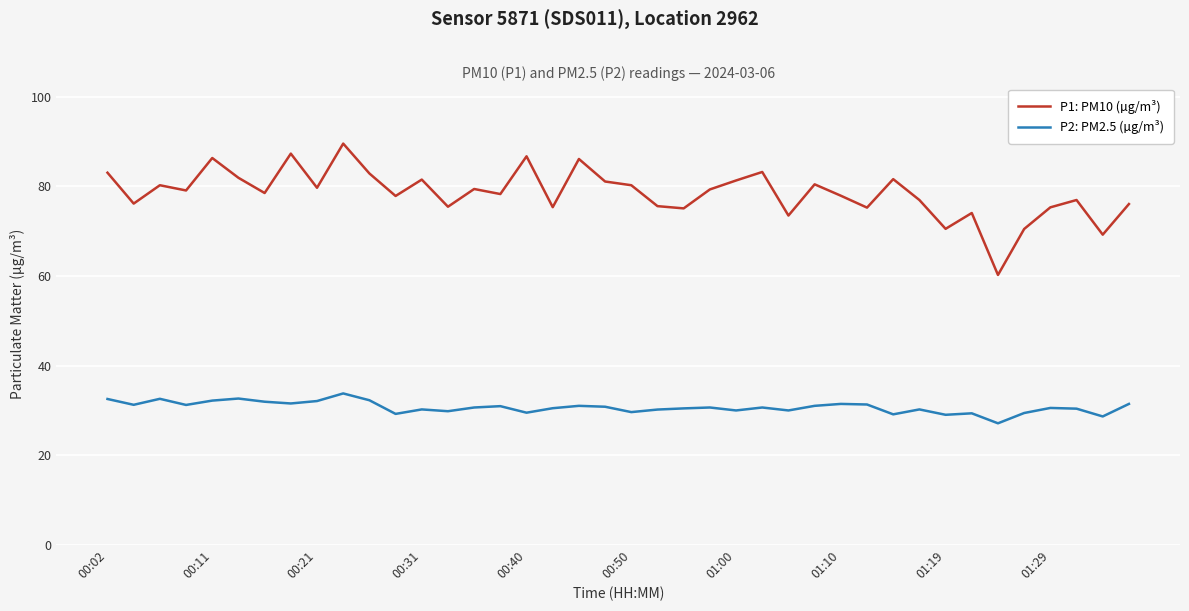

Which series has the largest total across all categories?

P1: PM10 (µg/m³)